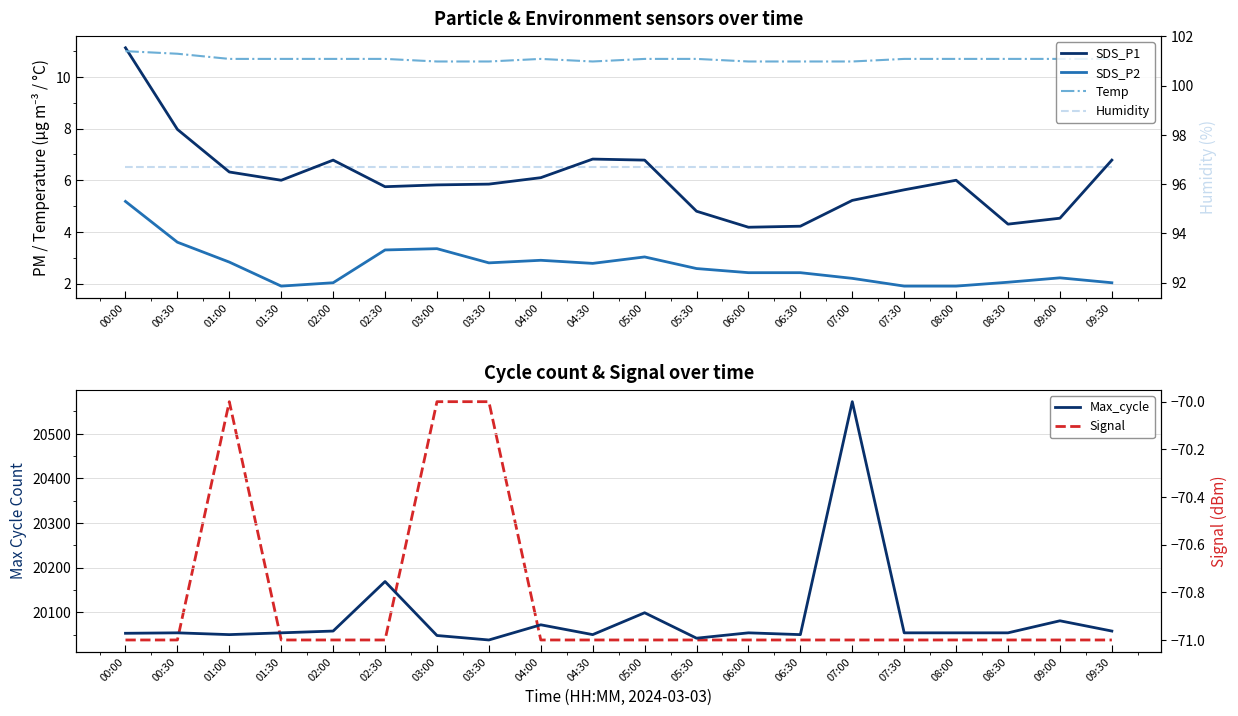

The value of Signal at 08:00 is -71.0. True or false?

True